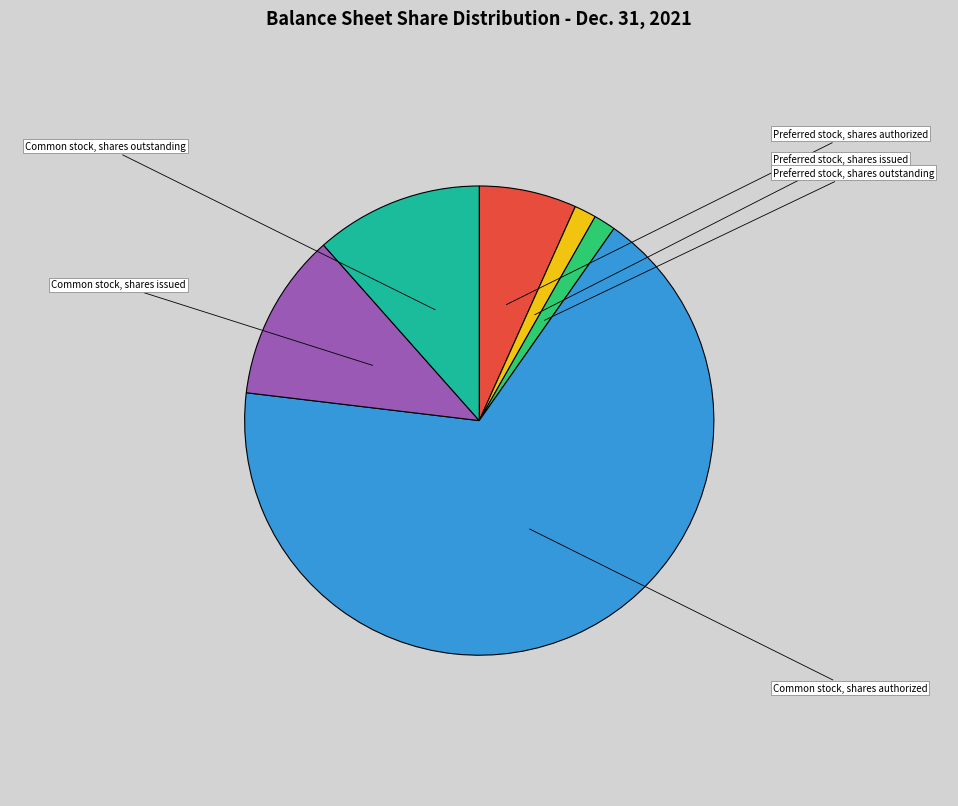

The Common stock, shares outstanding slice represents 2% of the pie. True or false?

False